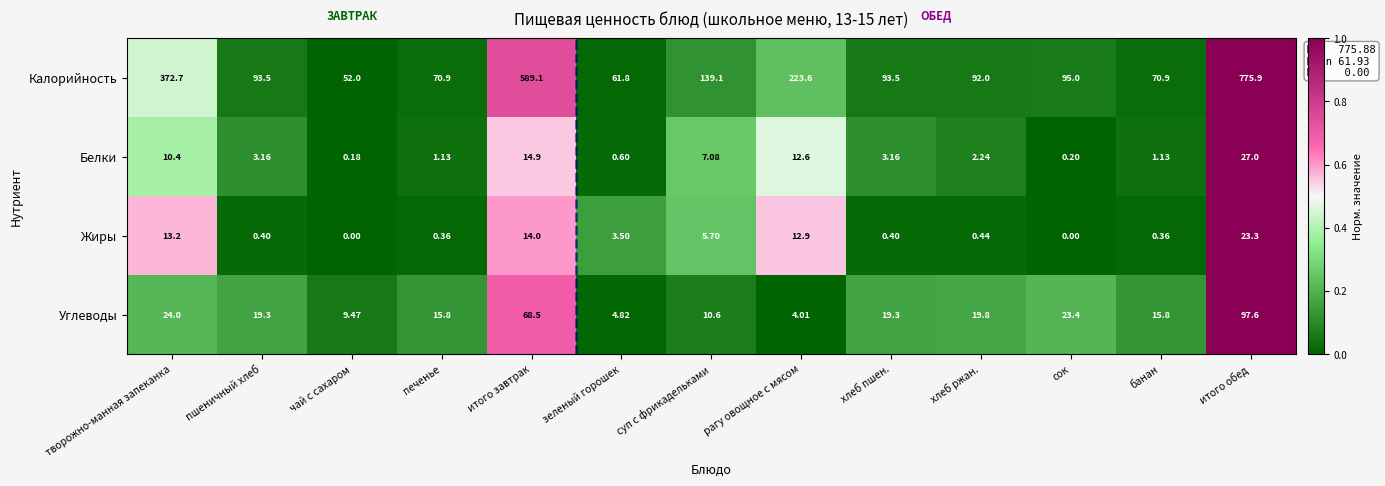

At банан, list the series in order from smallest to largest.

Жиры, Белки, Углеводы, Калорийность